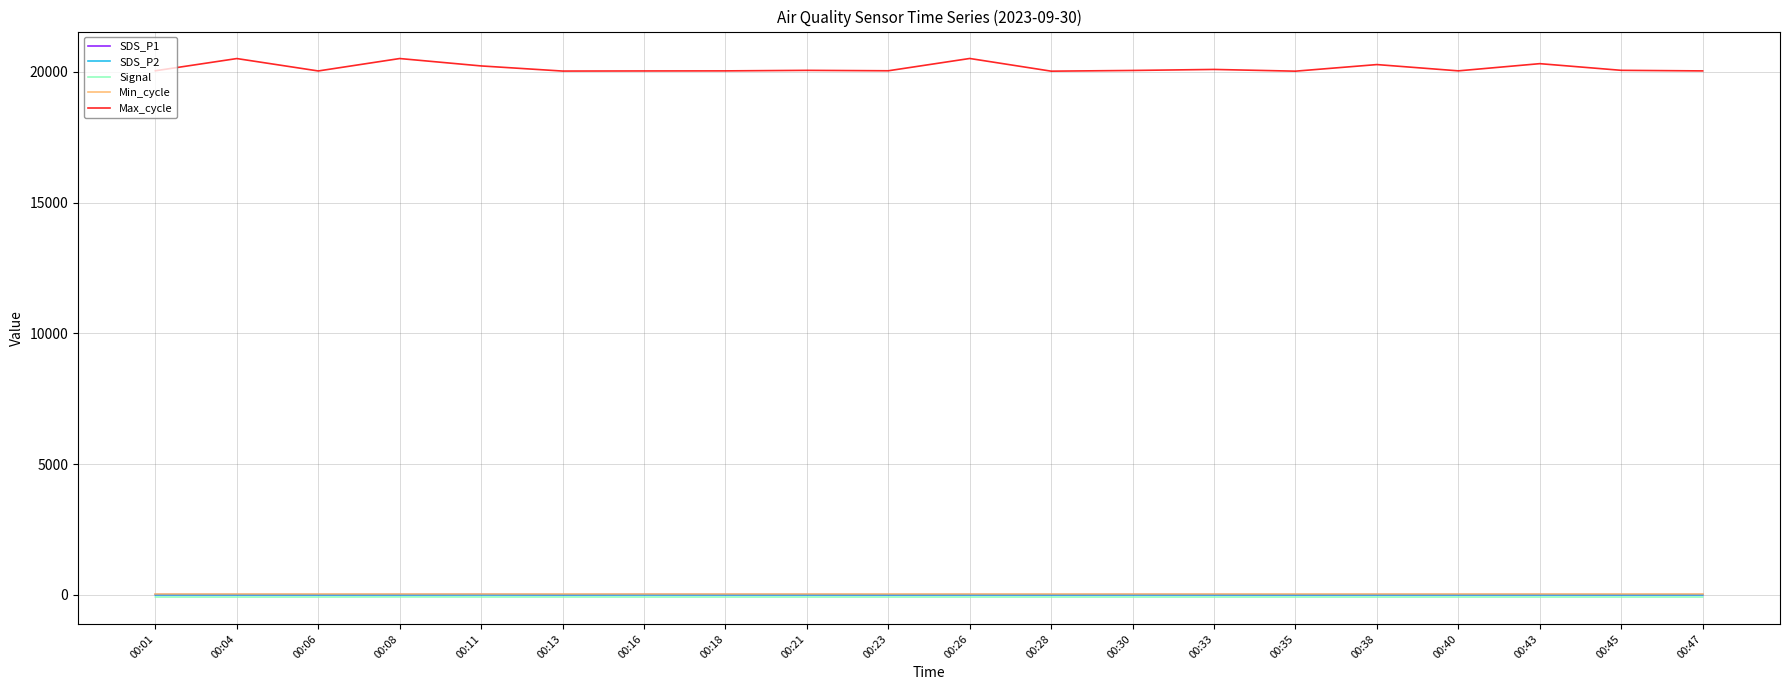

True or false: SDS_P1 has more than 0 interior local peaks.

True